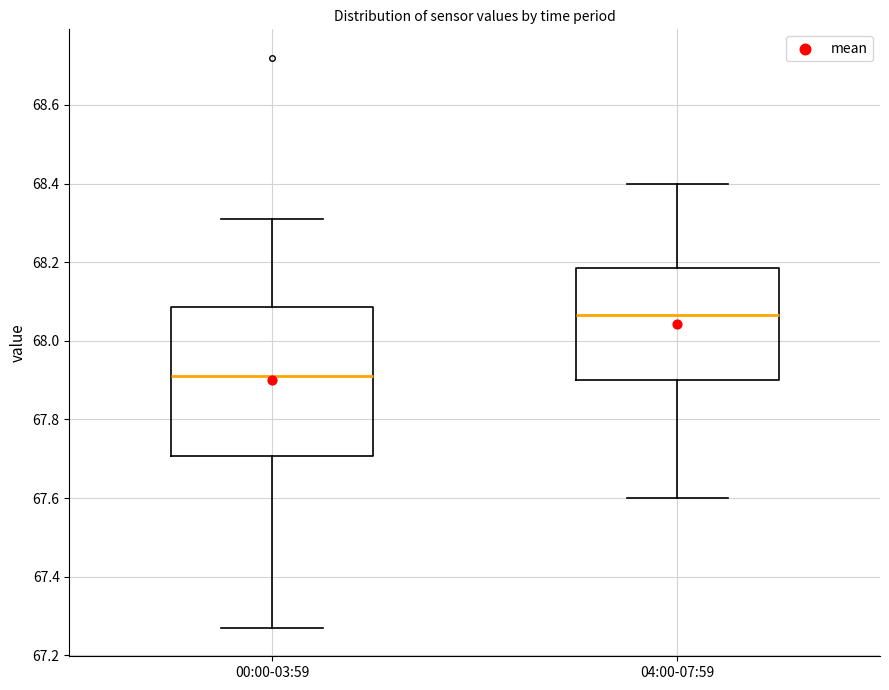

Which box's median line is the highest?

04:00-07:59